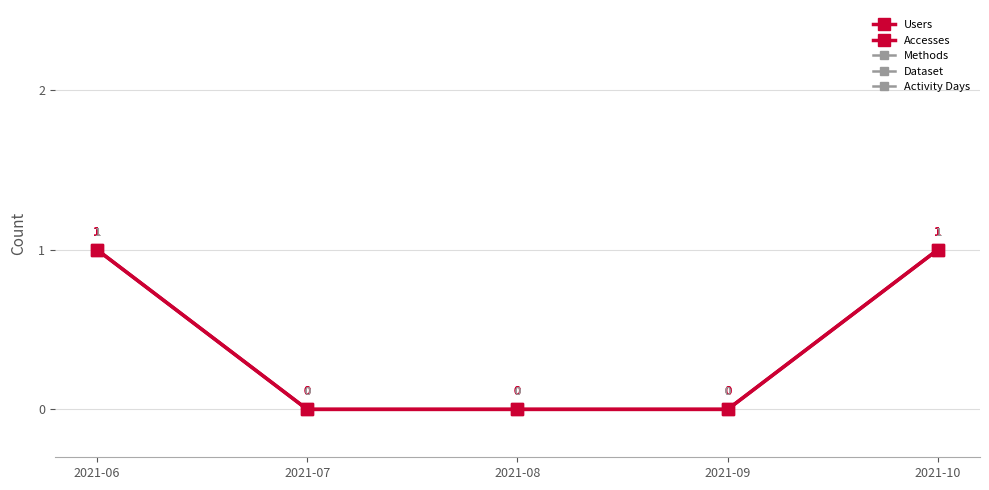

Is this an area chart (filled region under the line)?

No